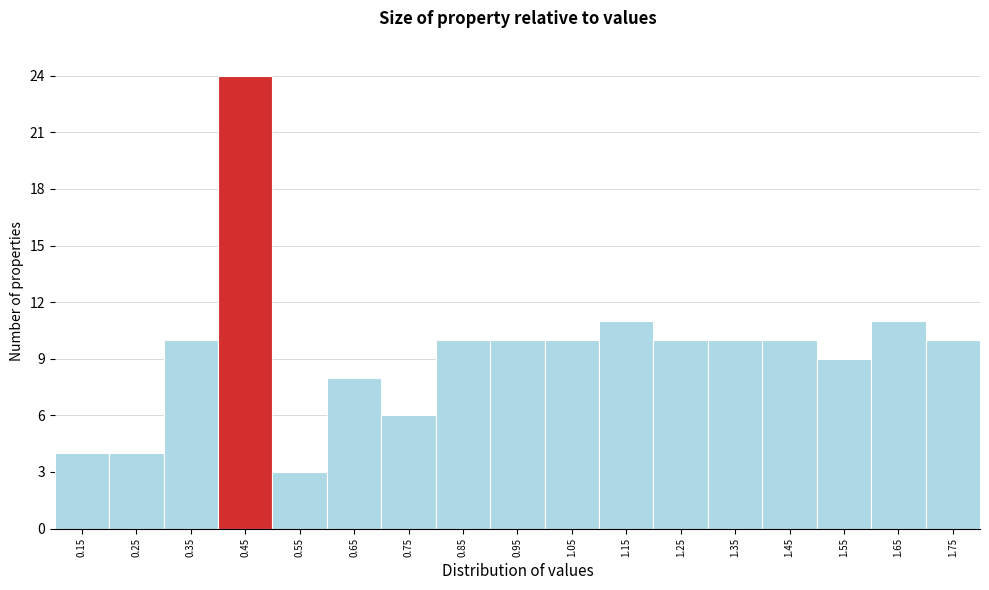

Reading left to right, list every bar in this chart as the range it spans on the x-axis followed by its height. The values are not printed on the chart, so give them approximately, as read against the axis.

0.1 to 0.2: 4
0.2 to 0.3: 4
0.3 to 0.4: 10
0.4 to 0.5: 24
0.5 to 0.6: 3
0.6 to 0.7: 8
0.7 to 0.8: 6
0.8 to 0.9: 10
0.9 to 1.0: 10
1.0 to 1.1: 10
1.1 to 1.2: 11
1.2 to 1.3: 10
1.3 to 1.4: 10
1.4 to 1.5: 10
1.5 to 1.6: 9
1.6 to 1.7: 11
1.7 to 1.8: 10